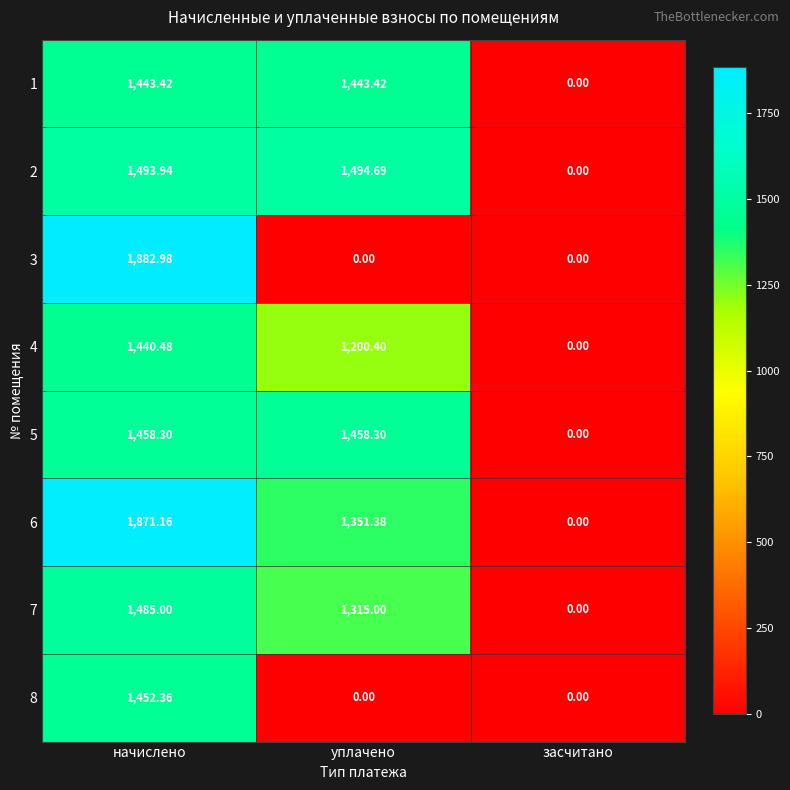

At which label does 6 reach its minimum?

засчитано